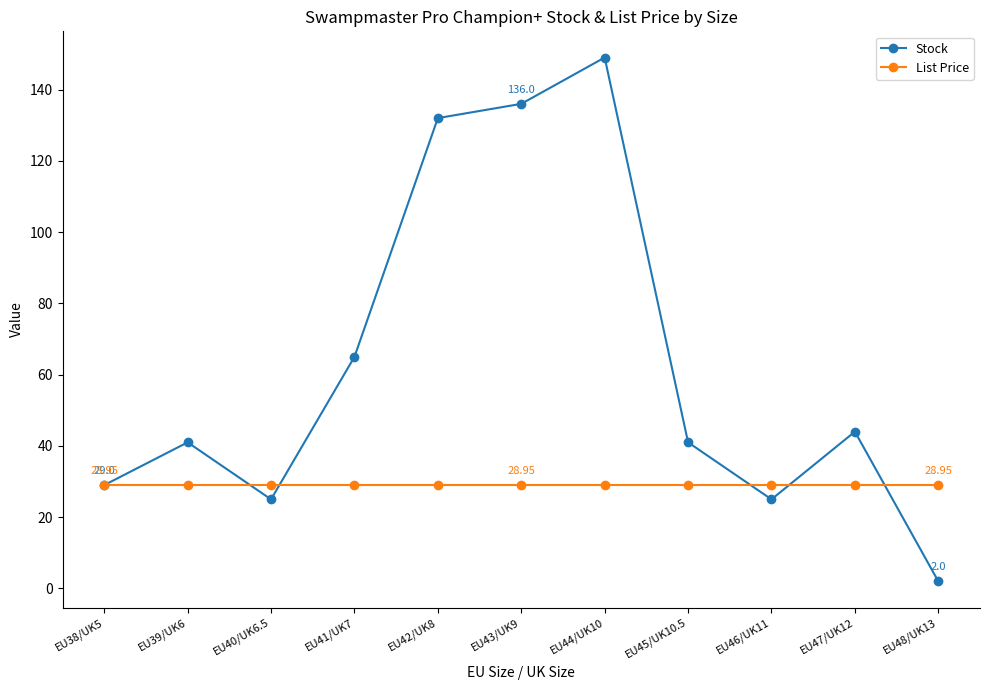

What position from the left is EU38/UK5?

1